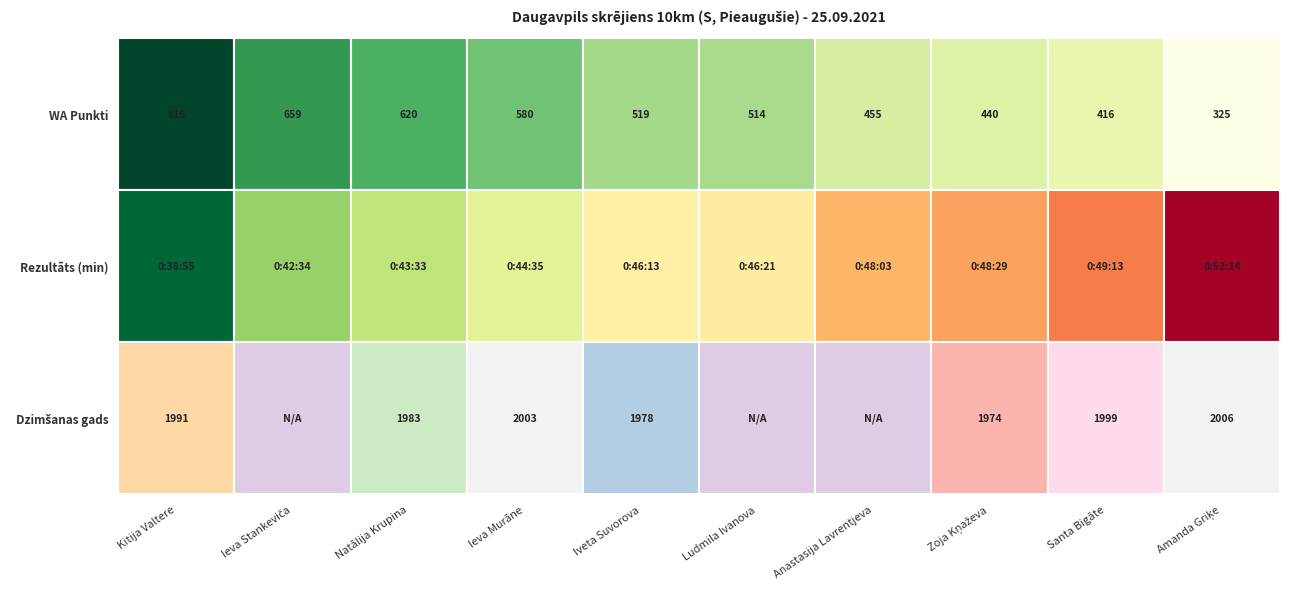

At which label does WA Punkti first exceed 519?

Kitija Valtere